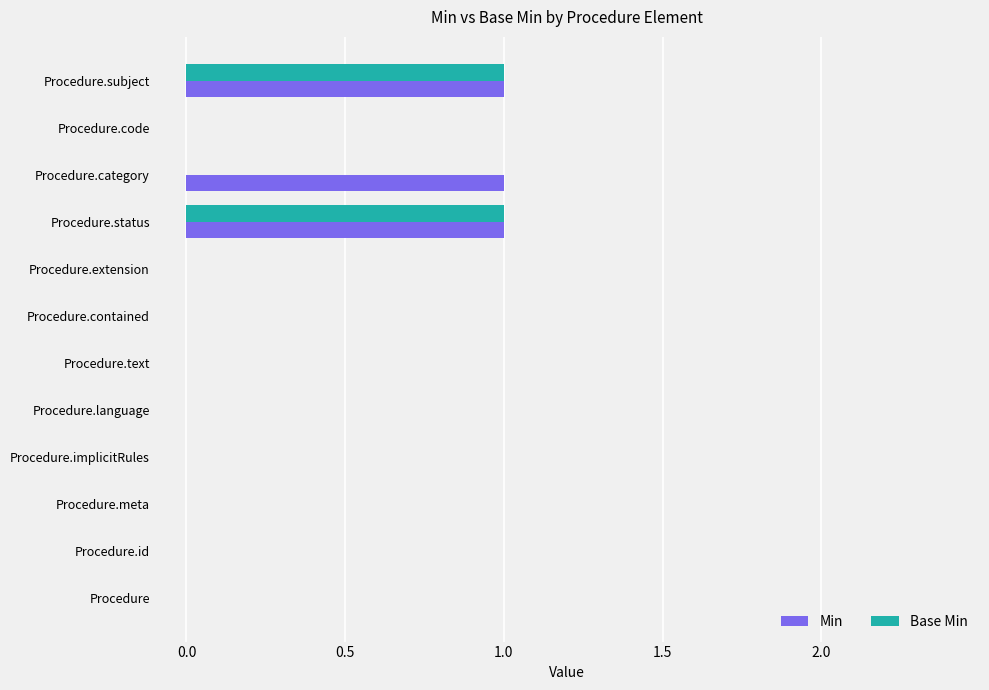

Is the value of Base Min at Procedure.language greater than the value of Min at Procedure.category?

No